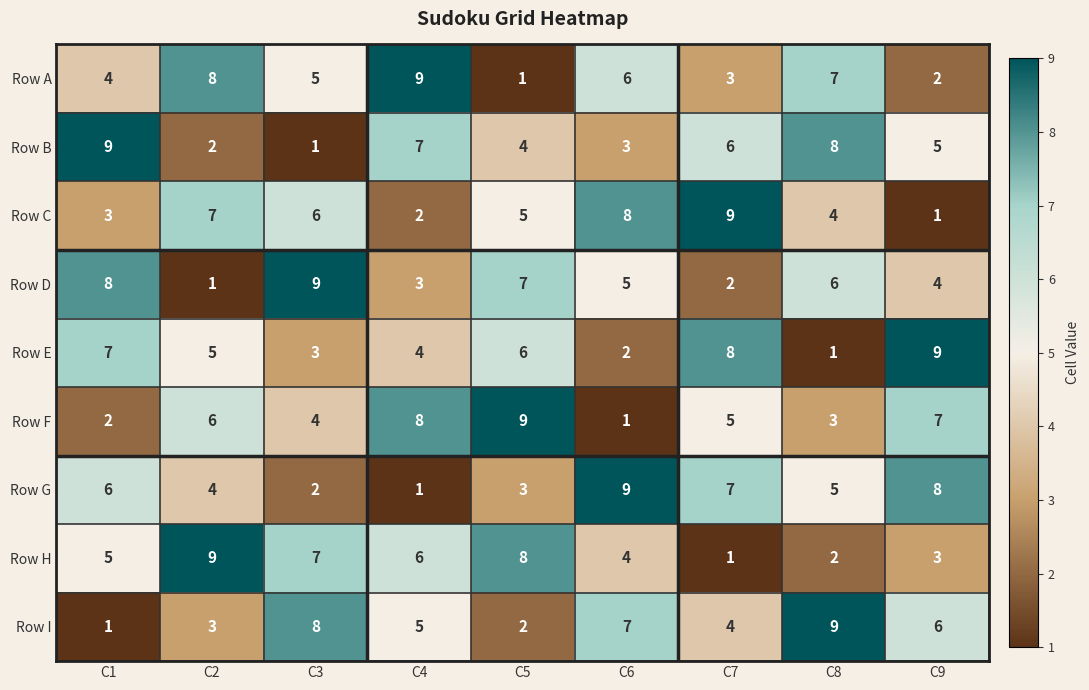

What is the average value of the Row C series?

5